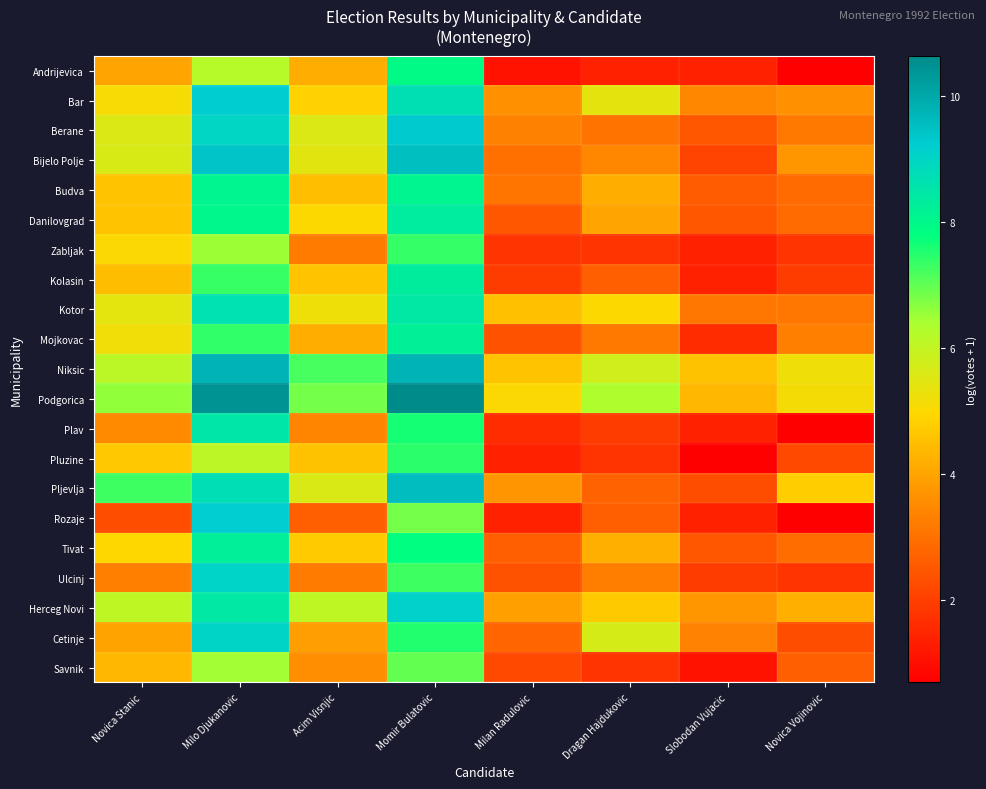

Reading right to left, list all the values displayed in this chart.

Andrijevica: Novica Vojinovic=0.7	Slobodan Vujacic=1.4	Dragan Hajdukovic=1.4	Milan Radulovic=1.1	Momir Bulatovic=7.9	Acim Visnjic=4.2	Milo Djukanovic=6.2	Novica Stanic=4.0
Bar: Novica Vojinovic=3.6	Slobodan Vujacic=3.4	Dragan Hajdukovic=5.4	Milan Radulovic=3.6	Momir Bulatovic=8.7	Acim Visnjic=4.9	Milo Djukanovic=9.2	Novica Stanic=5.1
Berane: Novica Vojinovic=3.2	Slobodan Vujacic=2.5	Dragan Hajdukovic=3.0	Milan Radulovic=3.3	Momir Bulatovic=9.3	Acim Visnjic=5.6	Milo Djukanovic=9.0	Novica Stanic=5.6
Bijelo Polje: Novica Vojinovic=3.7	Slobodan Vujacic=2.1	Dragan Hajdukovic=3.4	Milan Radulovic=3.0	Momir Bulatovic=9.5	Acim Visnjic=5.4	Milo Djukanovic=9.4	Novica Stanic=5.6
Budva: Novica Vojinovic=2.9	Slobodan Vujacic=2.6	Dragan Hajdukovic=4.2	Milan Radulovic=3.1	Momir Bulatovic=8.1	Acim Visnjic=4.5	Milo Djukanovic=8.1	Novica Stanic=4.6
Danilovgrad: Novica Vojinovic=2.9	Slobodan Vujacic=2.5	Dragan Hajdukovic=4.0	Milan Radulovic=2.5	Momir Bulatovic=8.3	Acim Visnjic=5.0	Milo Djukanovic=8.0	Novica Stanic=4.6
Zabljak: Novica Vojinovic=1.8	Slobodan Vujacic=1.4	Dragan Hajdukovic=1.8	Milan Radulovic=1.8	Momir Bulatovic=7.4	Acim Visnjic=3.2	Milo Djukanovic=6.5	Novica Stanic=5.0
Kolasin: Novica Vojinovic=1.9	Slobodan Vujacic=1.4	Dragan Hajdukovic=2.6	Milan Radulovic=1.9	Momir Bulatovic=8.3	Acim Visnjic=4.6	Milo Djukanovic=7.4	Novica Stanic=4.5
Kotor: Novica Vojinovic=3.1	Slobodan Vujacic=3.1	Dragan Hajdukovic=5.0	Milan Radulovic=4.5	Momir Bulatovic=8.4	Acim Visnjic=5.3	Milo Djukanovic=8.6	Novica Stanic=5.4
Mojkovac: Novica Vojinovic=3.3	Slobodan Vujacic=1.6	Dragan Hajdukovic=3.2	Milan Radulovic=2.4	Momir Bulatovic=8.2	Acim Visnjic=4.2	Milo Djukanovic=7.4	Novica Stanic=5.2
Niksic: Novica Vojinovic=5.2	Slobodan Vujacic=4.6	Dragan Hajdukovic=5.8	Milan Radulovic=4.6	Momir Bulatovic=9.8	Acim Visnjic=7.2	Milo Djukanovic=9.7	Novica Stanic=6.1
Podgorica: Novica Vojinovic=5.1	Slobodan Vujacic=4.4	Dragan Hajdukovic=6.4	Milan Radulovic=5.0	Momir Bulatovic=10.6	Acim Visnjic=6.8	Milo Djukanovic=10.5	Novica Stanic=6.6
Plav: Novica Vojinovic=0.7	Slobodan Vujacic=1.4	Dragan Hajdukovic=1.9	Milan Radulovic=1.6	Momir Bulatovic=7.6	Acim Visnjic=3.4	Milo Djukanovic=8.5	Novica Stanic=3.5
Pluzine: Novica Vojinovic=2.2	Slobodan Vujacic=0.7	Dragan Hajdukovic=1.8	Milan Radulovic=1.4	Momir Bulatovic=7.4	Acim Visnjic=4.6	Milo Djukanovic=6.1	Novica Stanic=4.7
Pljevlja: Novica Vojinovic=4.8	Slobodan Vujacic=2.3	Dragan Hajdukovic=2.7	Milan Radulovic=3.7	Momir Bulatovic=9.5	Acim Visnjic=5.6	Milo Djukanovic=8.7	Novica Stanic=7.3
Rozaje: Novica Vojinovic=0.7	Slobodan Vujacic=1.4	Dragan Hajdukovic=2.6	Milan Radulovic=1.4	Momir Bulatovic=6.8	Acim Visnjic=2.6	Milo Djukanovic=9.2	Novica Stanic=2.3
Tivat: Novica Vojinovic=2.9	Slobodan Vujacic=2.5	Dragan Hajdukovic=4.2	Milan Radulovic=2.6	Momir Bulatovic=7.8	Acim Visnjic=4.7	Milo Djukanovic=8.2	Novica Stanic=5.0
Ulcinj: Novica Vojinovic=1.8	Slobodan Vujacic=1.9	Dragan Hajdukovic=3.3	Milan Radulovic=2.4	Momir Bulatovic=7.3	Acim Visnjic=3.2	Milo Djukanovic=9.0	Novica Stanic=3.3
Herceg Novi: Novica Vojinovic=4.2	Slobodan Vujacic=3.7	Dragan Hajdukovic=4.7	Milan Radulovic=3.9	Momir Bulatovic=9.1	Acim Visnjic=6.1	Milo Djukanovic=8.4	Novica Stanic=6.1
Cetinje: Novica Vojinovic=2.3	Slobodan Vujacic=3.4	Dragan Hajdukovic=5.7	Milan Radulovic=2.8	Momir Bulatovic=7.5	Acim Visnjic=3.9	Milo Djukanovic=9.0	Novica Stanic=4.0
Savnik: Novica Vojinovic=2.6	Slobodan Vujacic=1.1	Dragan Hajdukovic=1.8	Milan Radulovic=2.2	Momir Bulatovic=7.0	Acim Visnjic=3.6	Milo Djukanovic=6.5	Novica Stanic=4.3